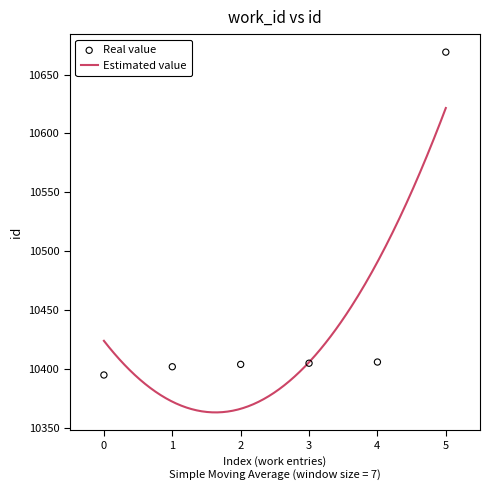

What is the maximum value for Estimated value?

10621.6